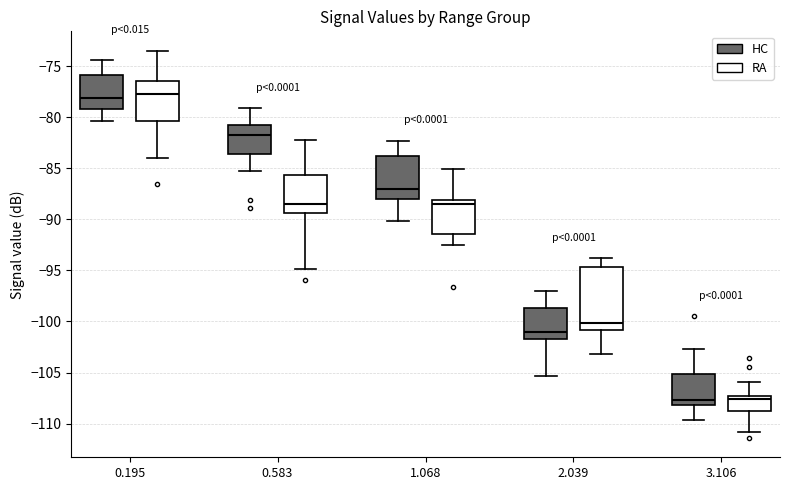

Where is the upper edge of the box for 2.039 (RA) on the y-axis? The values are not printed on the chart, so give them approximately, as read against the axis.

-94.5